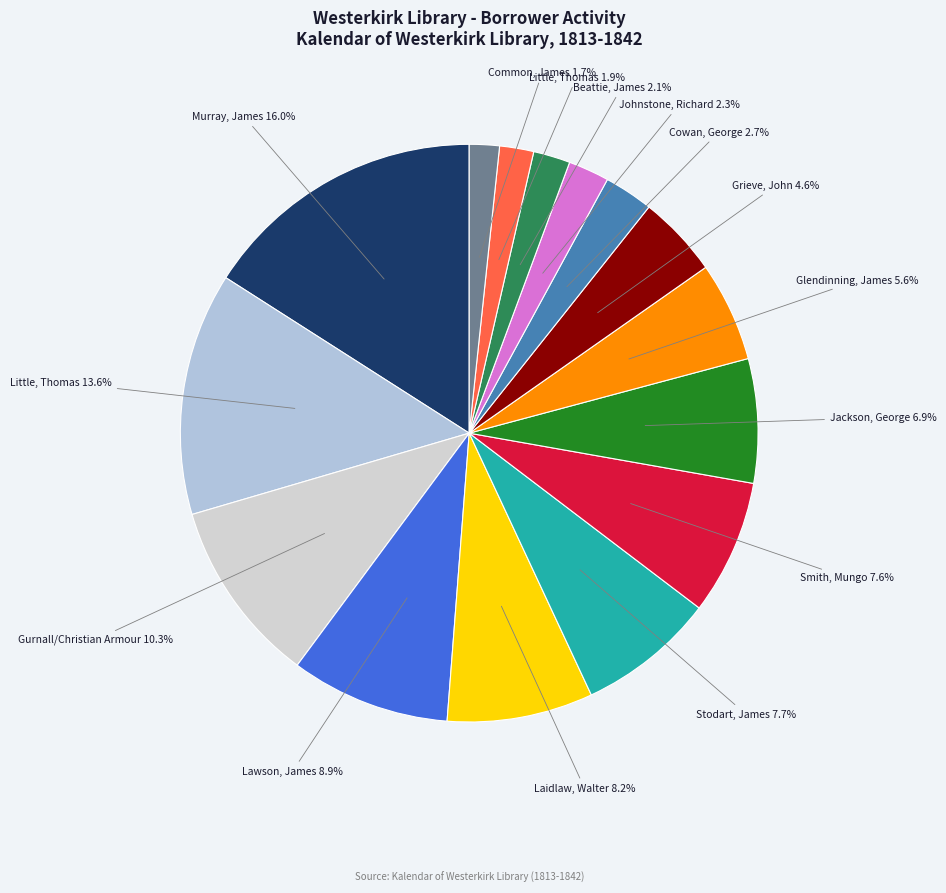

Which category has the biggest portion of the pie?

Murray, James (209)